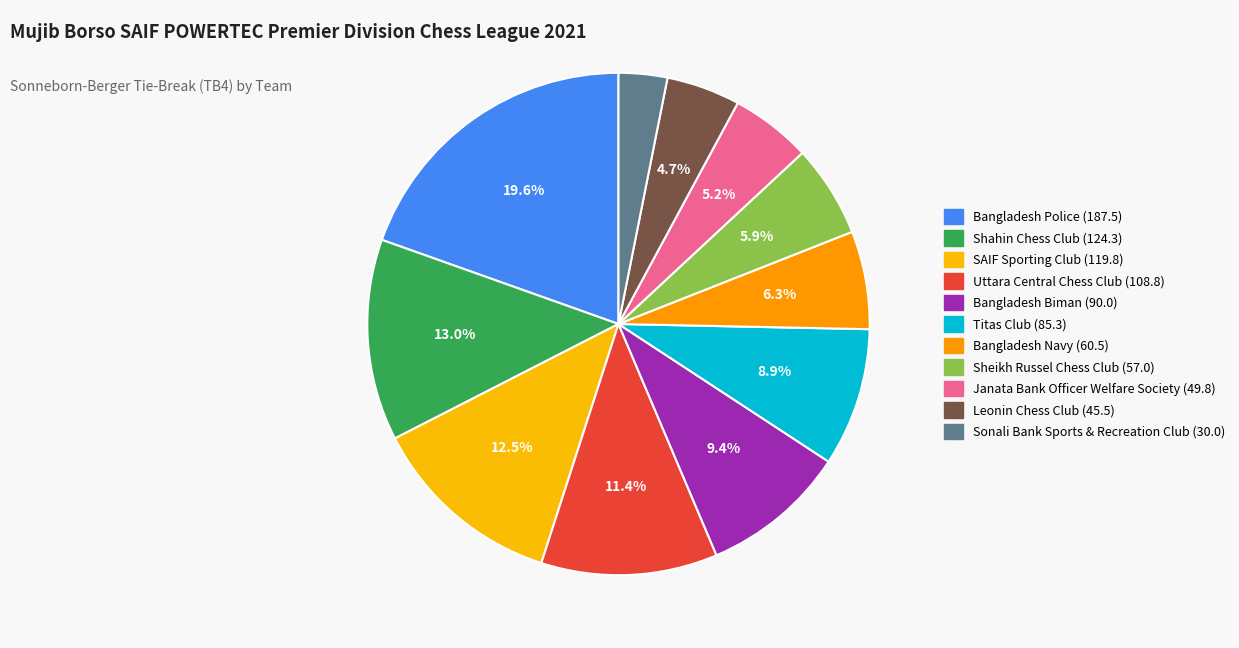

To the nearest percent, what is the difference between the largest and smallest slice percentages?

16%